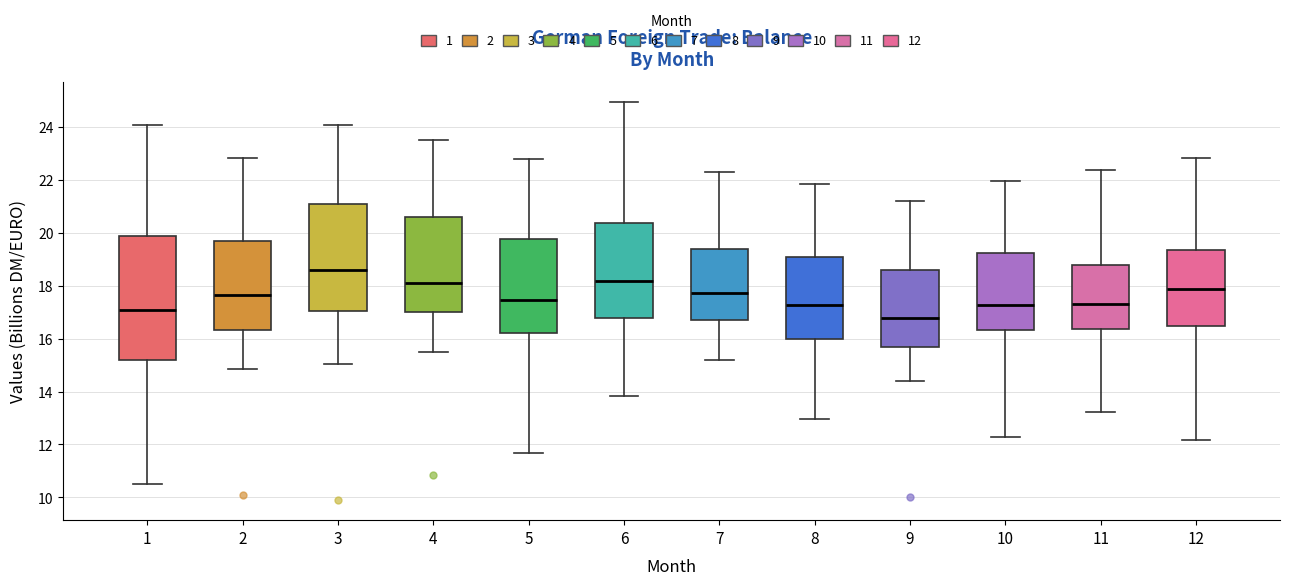

Reading left to right, read every box against the y-axis: the position of its median line, the range the box covers, and the ends of its whiskers. The values are not printed on the chart, so give them approximately, as read against the axis.

1: median 17.0, box 15.2 to 19.8, whiskers 10.6 to 24.0
2: median 17.6, box 16.4 to 19.6, whiskers 14.8 to 22.8
3: median 18.6, box 17.0 to 21.0, whiskers 15.0 to 24.2
4: median 18.2, box 17.0 to 20.6, whiskers 15.4 to 23.6
5: median 17.4, box 16.2 to 19.8, whiskers 11.6 to 22.8
6: median 18.2, box 16.8 to 20.4, whiskers 13.8 to 25.0
7: median 17.8, box 16.6 to 19.4, whiskers 15.2 to 22.4
8: median 17.2, box 16.0 to 19.2, whiskers 13.0 to 21.8
9: median 16.8, box 15.6 to 18.6, whiskers 14.4 to 21.2
10: median 17.2, box 16.4 to 19.2, whiskers 12.2 to 22.0
11: median 17.4, box 16.4 to 18.8, whiskers 13.2 to 22.4
12: median 17.8, box 16.4 to 19.4, whiskers 12.2 to 22.8